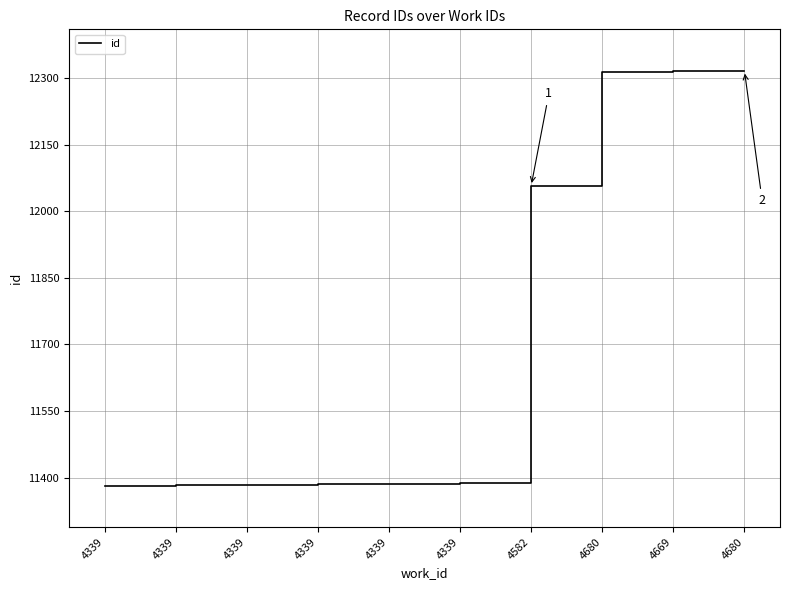

The chart shows a value of 12057 at 4582. True or false?

True